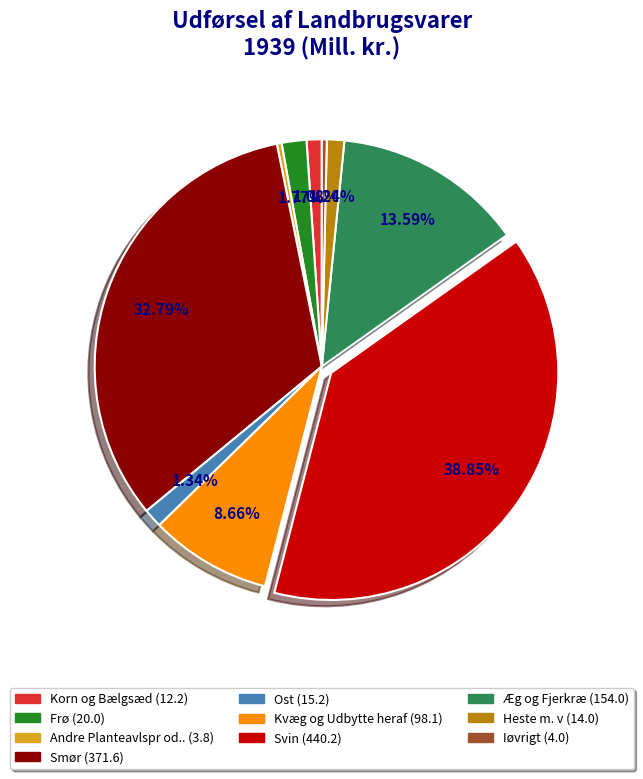

How many slices are in this pie chart?

10